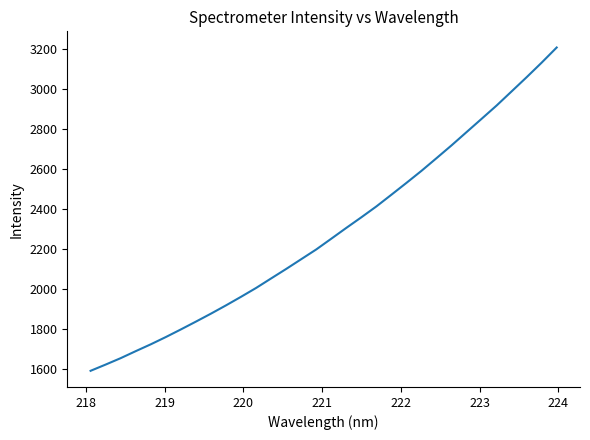

What is the difference between the maximum and minimum values?

1616.5